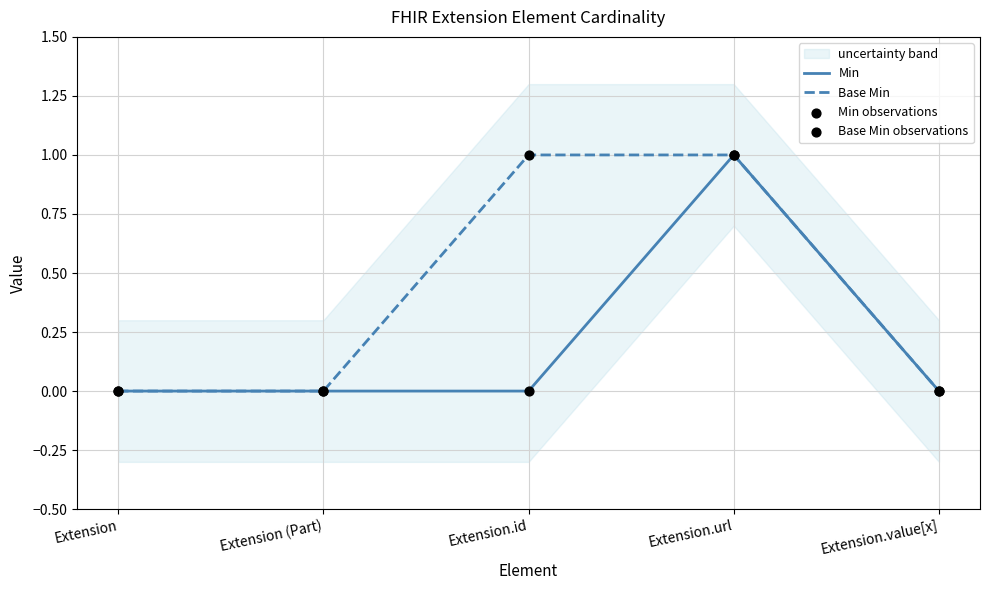

What are all the series names shown in the legend?

Min, Base Min, Min observations, Base Min observations